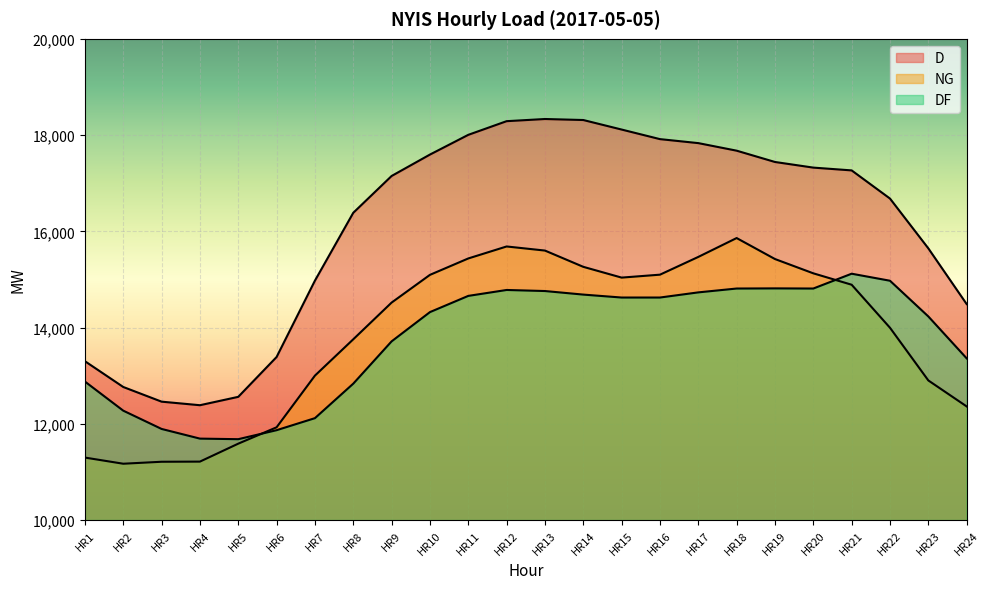

How many lines are shown in the chart?

3